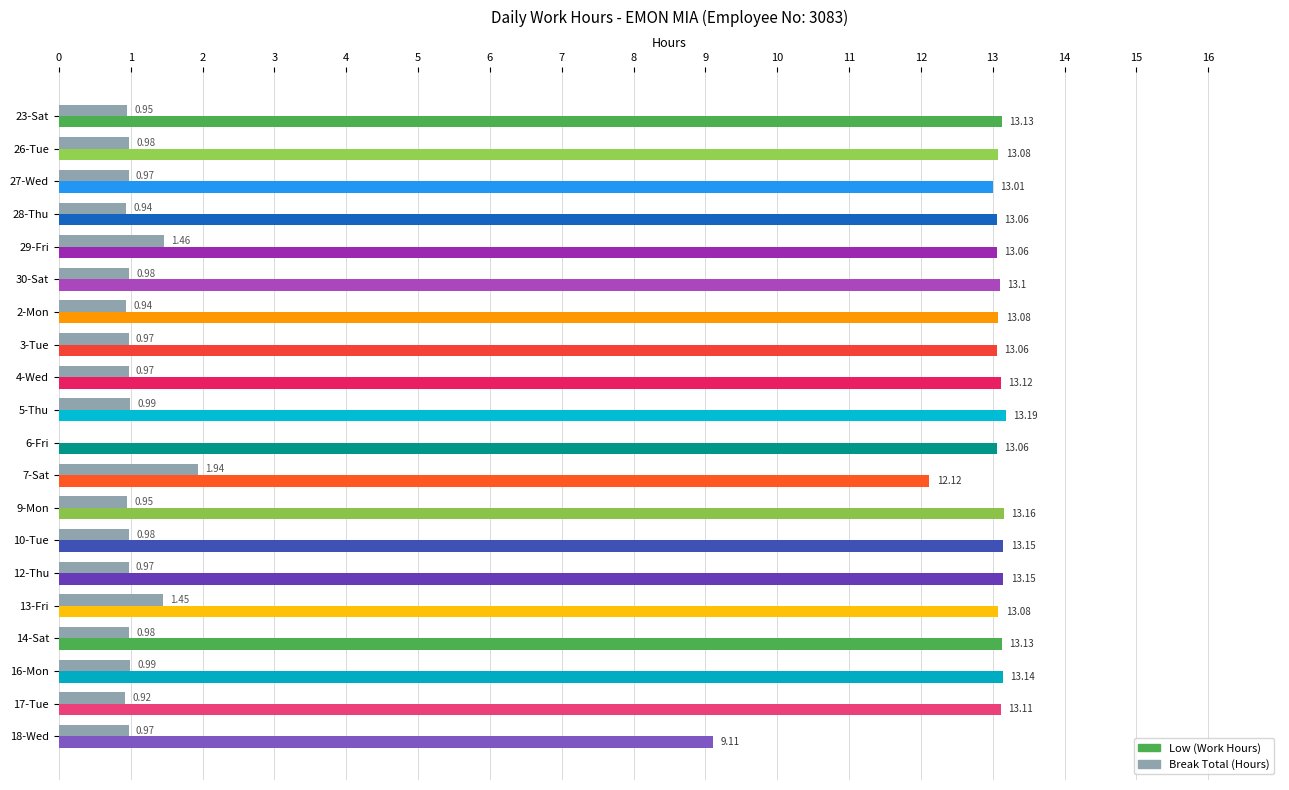

Which category has the highest value in the Break Total (Hours) series?

7-Sat